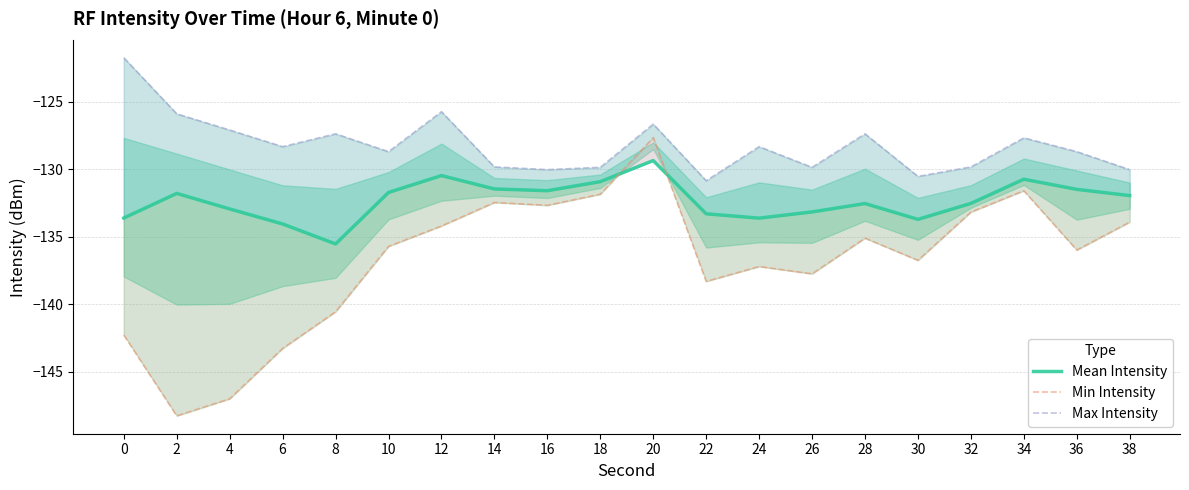

Which category has the highest value in the Min Intensity series?

20